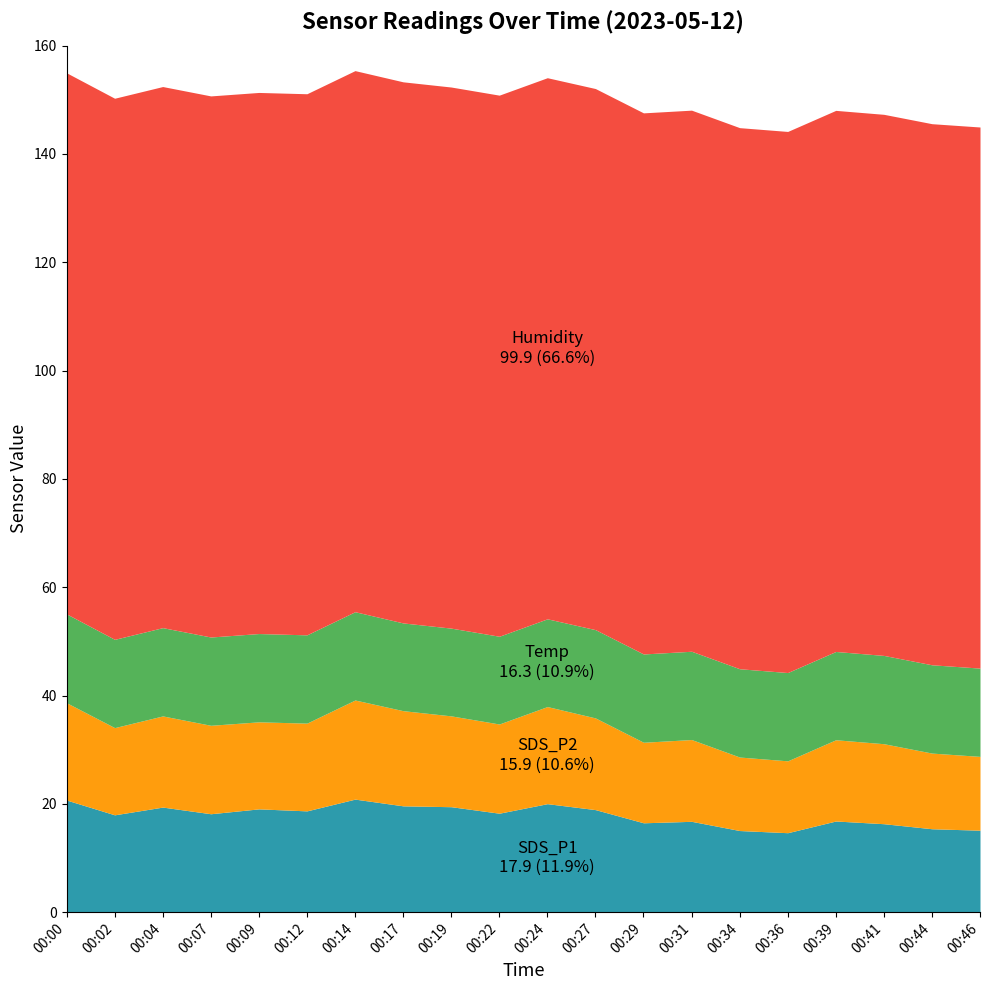

What is the value of the SDS_P2 point at the 3rd from the left?

16.8